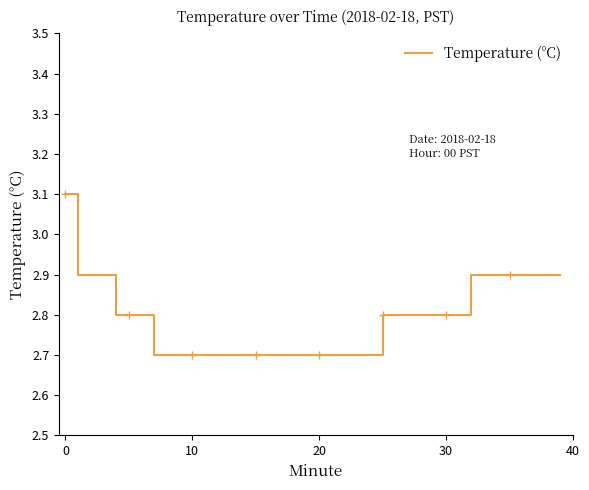

What is the greatest value displayed?

3.1